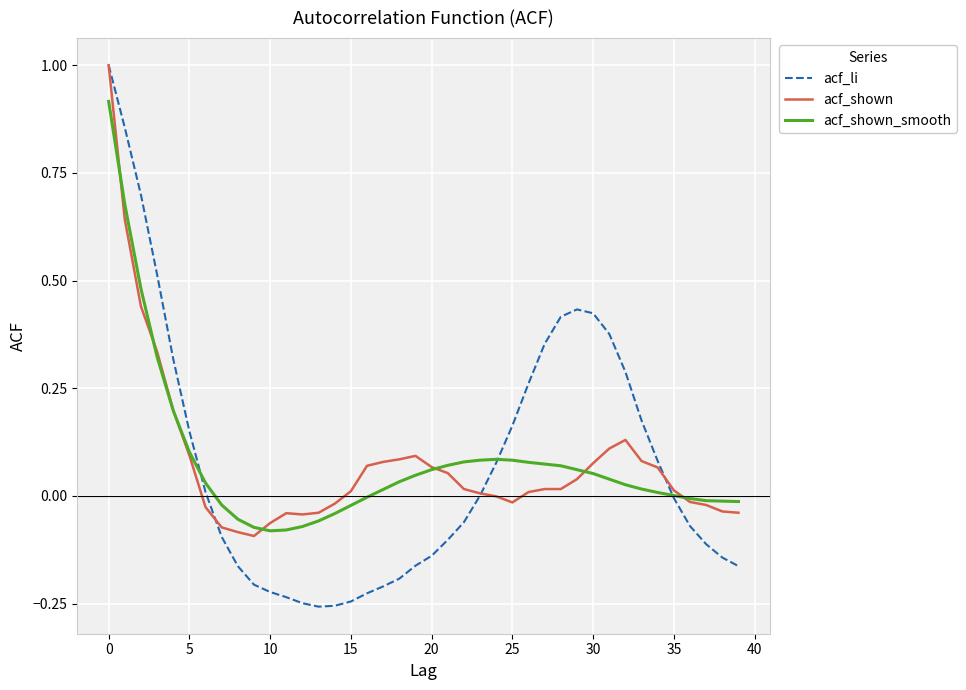

Which series has the largest range (max minus min)?

acf_li